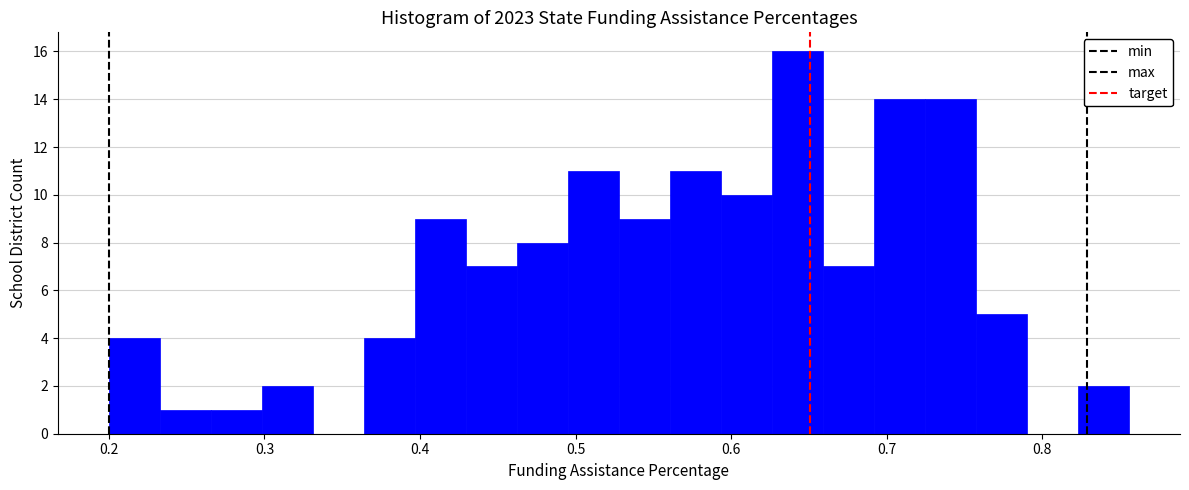

Read against the x-axis, roughly where is the centre of the tallest bar?

0.64